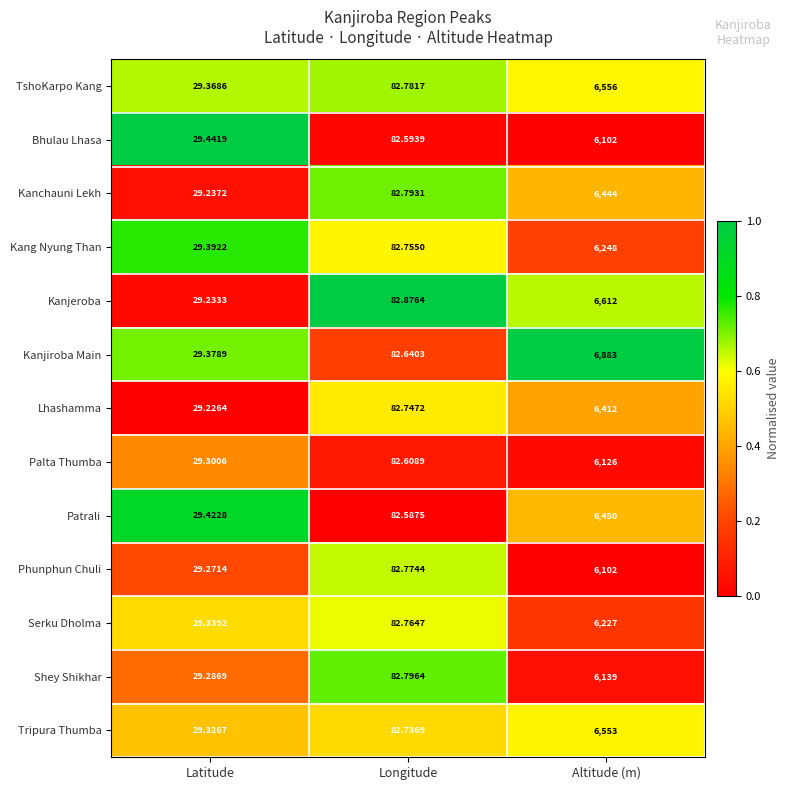

At which category is the sum across all series the highest?

Altitude (m)